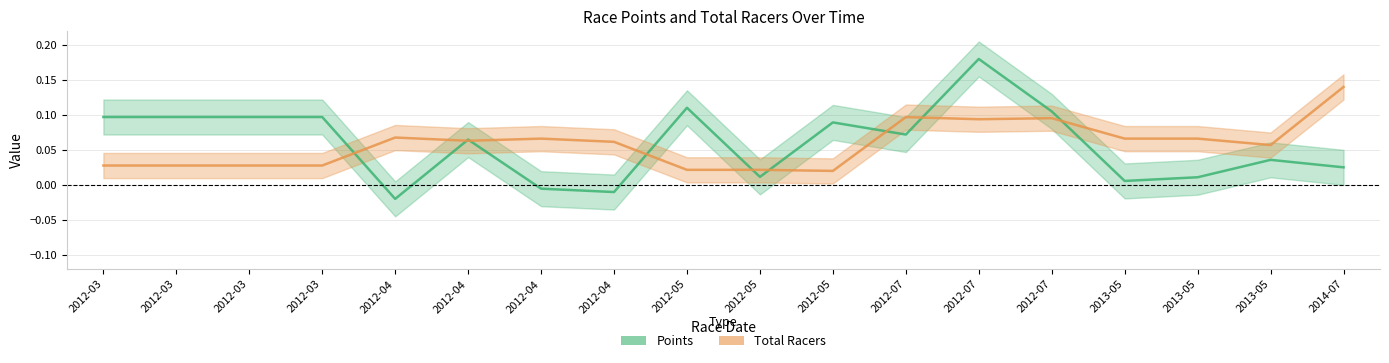

True or false: Points has a value of 0.1 at 2012-03.

False